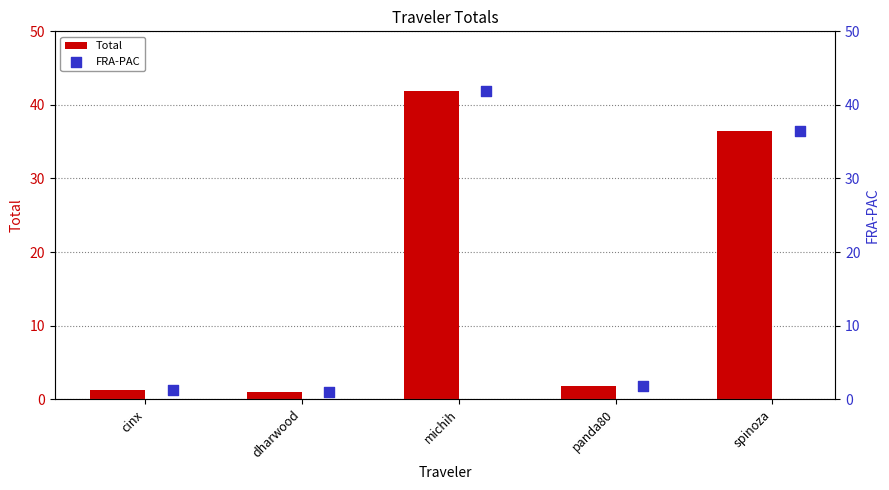

Which series reaches the minimum Y coordinate?

Total